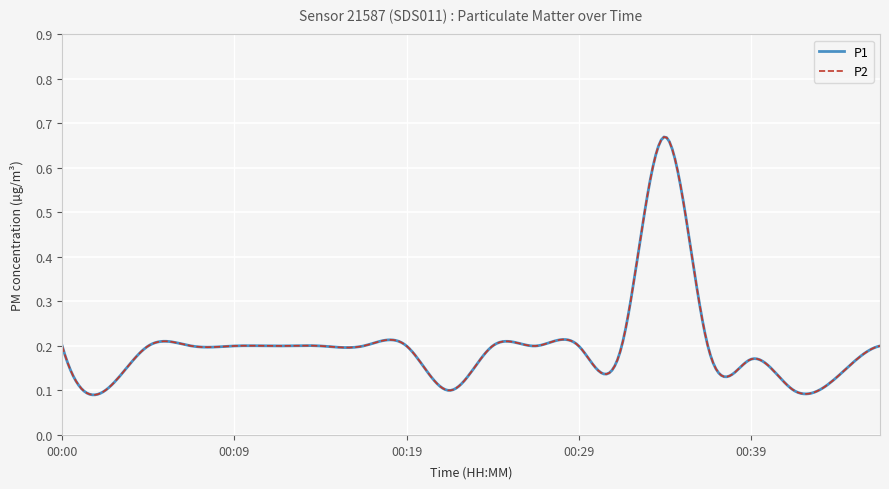

Where is P2 nearest to the value 0?

00:02